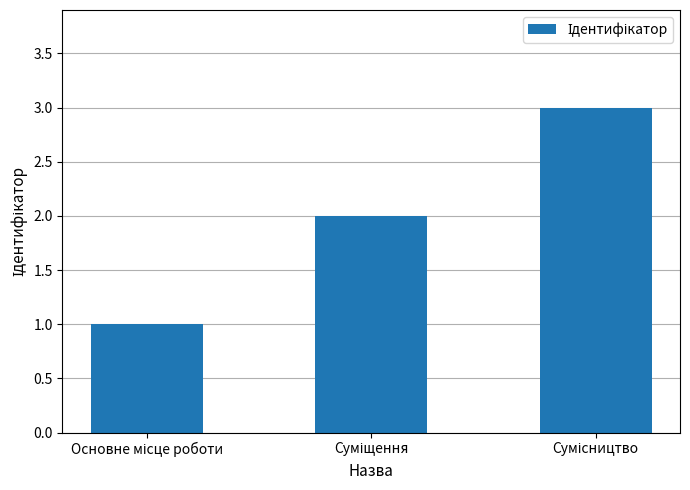

What is the maximum value shown in the chart?

3